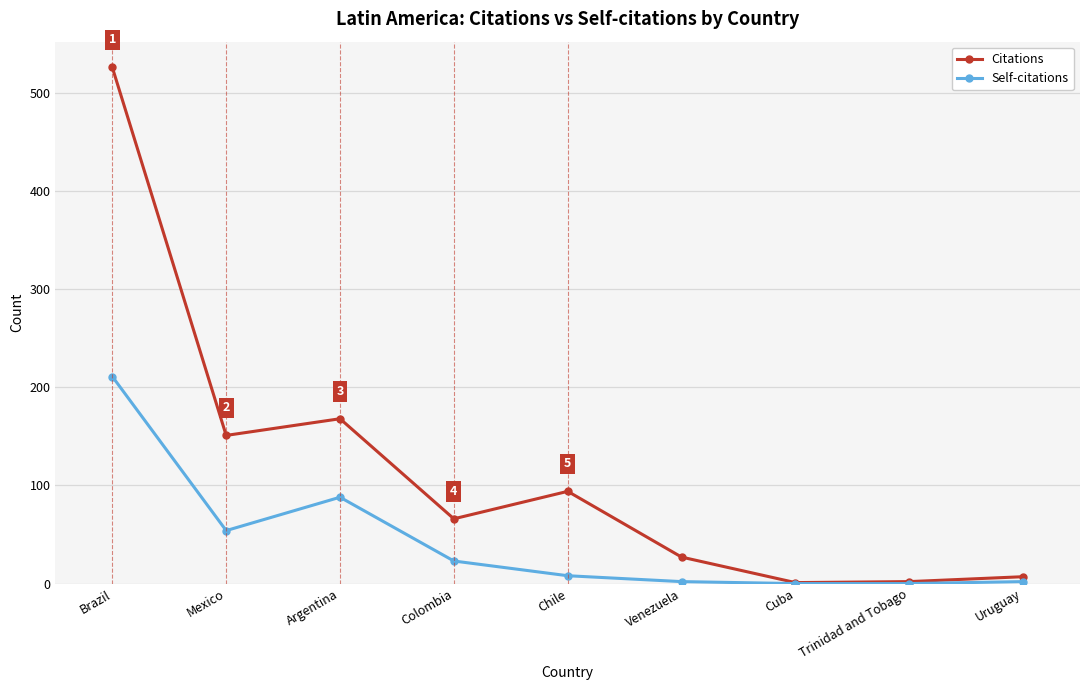

Where is the first local maximum for Citations?

Argentina